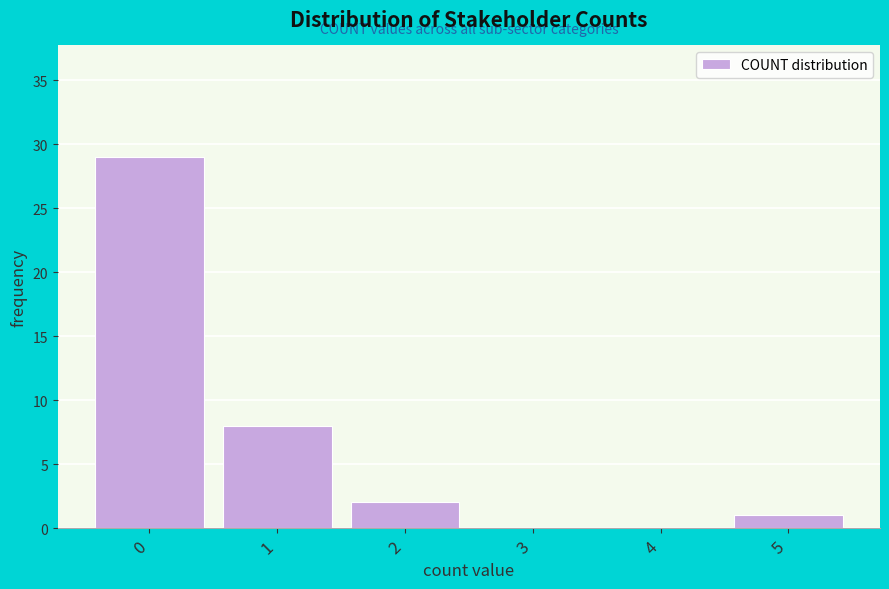

Reading left to right, transcribe this chart: for each bar, give the range it covers on the x-axis and its height. The values are not printed on the chart, so give them approximately, as read against the axis.

-0.5 to 0.5: 29
0.5 to 1.5: 8
1.5 to 2.5: 2
2.5 to 3.5: 0
3.5 to 4.5: 0
4.5 to 5.5: 1